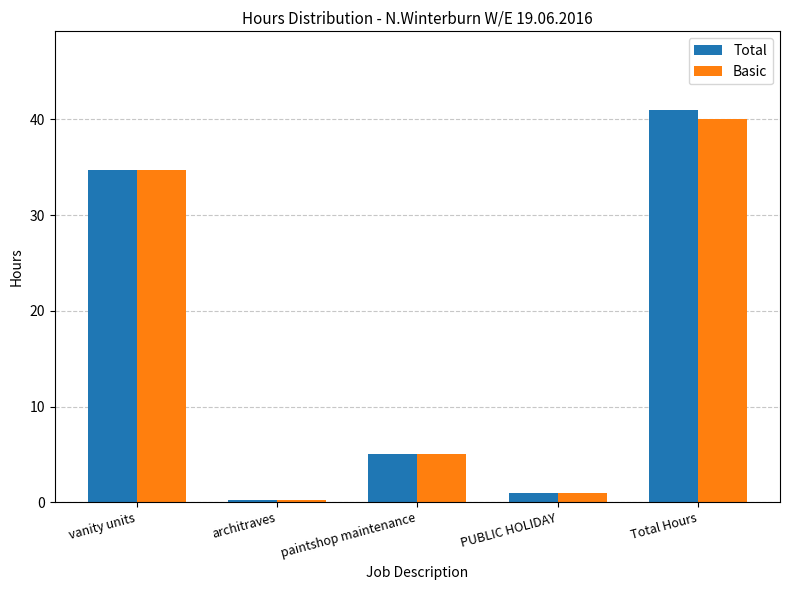

What is the maximum value for Basic?

40.0